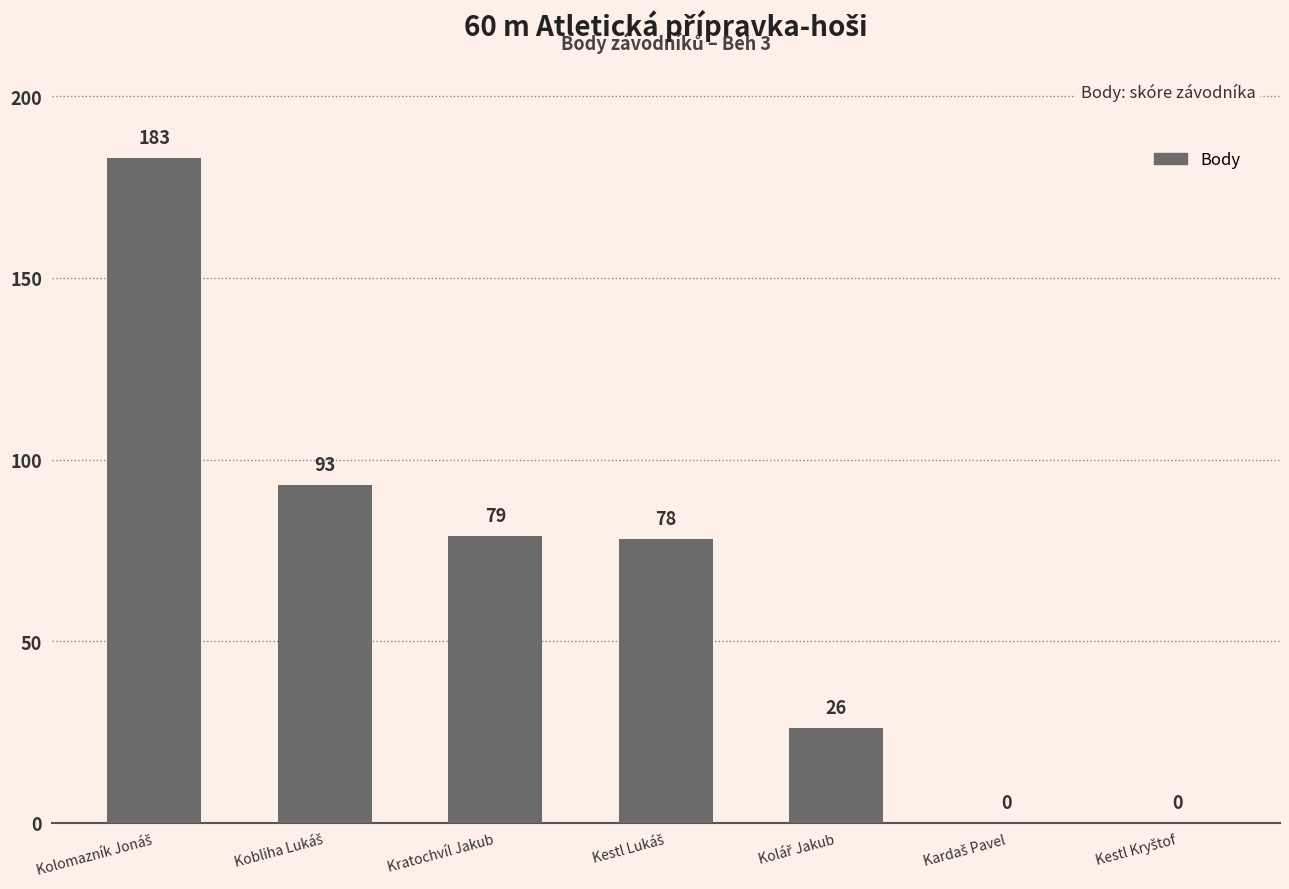

What is the maximum value shown in the chart?

183